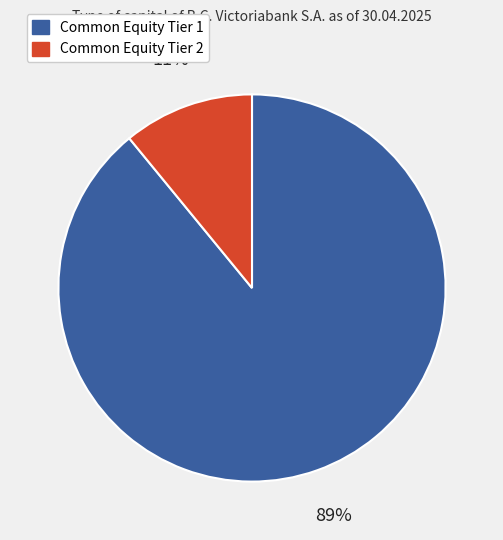

To the nearest percent, what percentage of the pie is Common Equity Tier 1?

89%